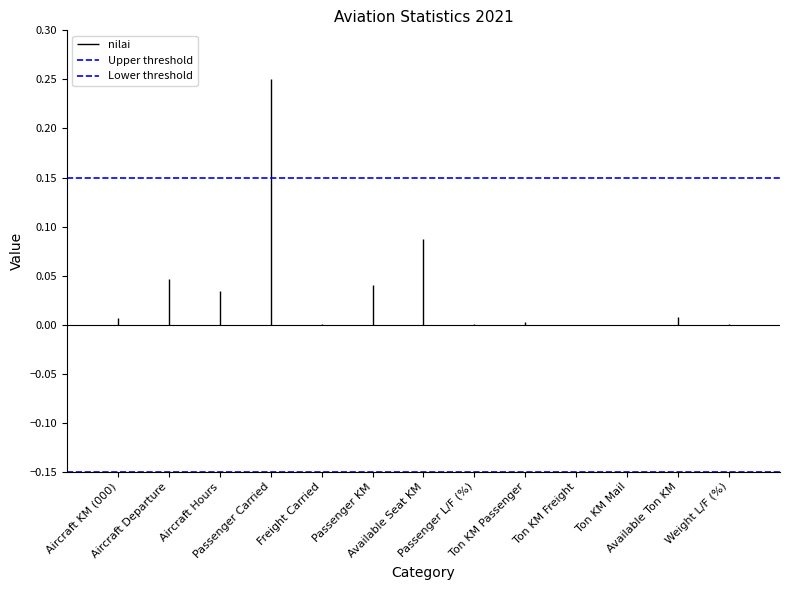

The Upper threshold series shows 0.2 at Aircraft KM (000). True or false?

False